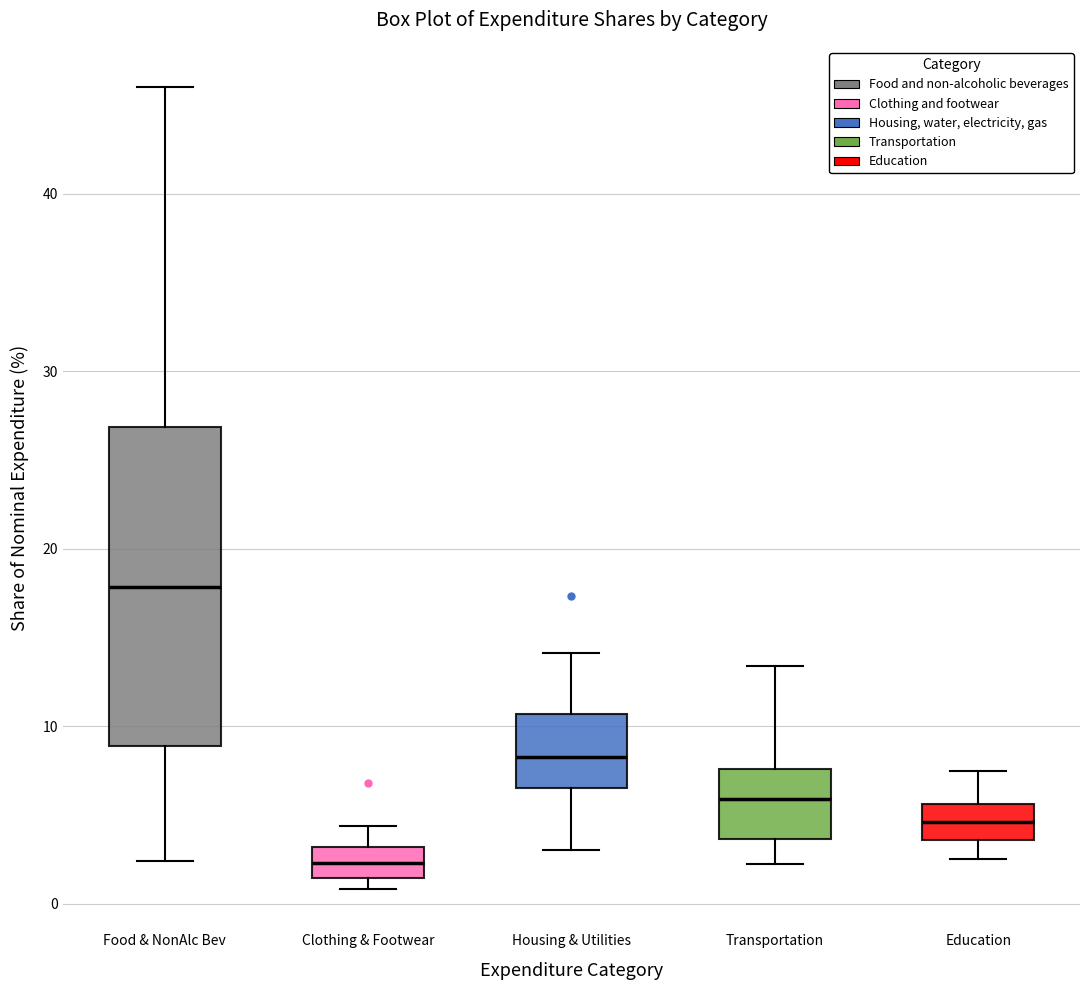

Reading left to right, read every box against the y-axis: the position of its median line, the range the box covers, and the ends of its whiskers. The values are not printed on the chart, so give them approximately, as read against the axis.

Food & NonAlc Bev: median 18, box 9 to 27, whiskers 2 to 46
Clothing & Footwear: median 2, box 1 to 3, whiskers 1 (just below the box's lower edge) to 4
Housing & Utilities: median 8, box 7 to 11, whiskers 3 to 14
Transportation: median 6, box 4 to 8, whiskers 2 to 13
Education: median 5, box 4 to 6, whiskers 3 to 7